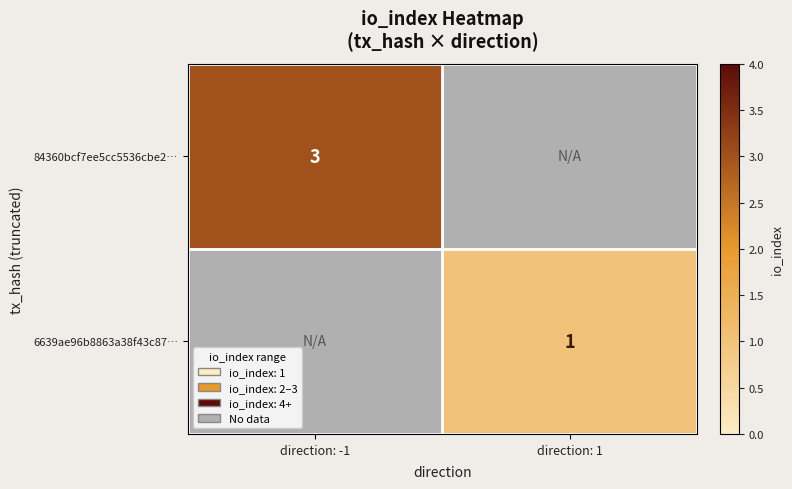

True or false: 84360bcf7ee5cc5536cbe2… has a value of 1 at direction: -1.

False